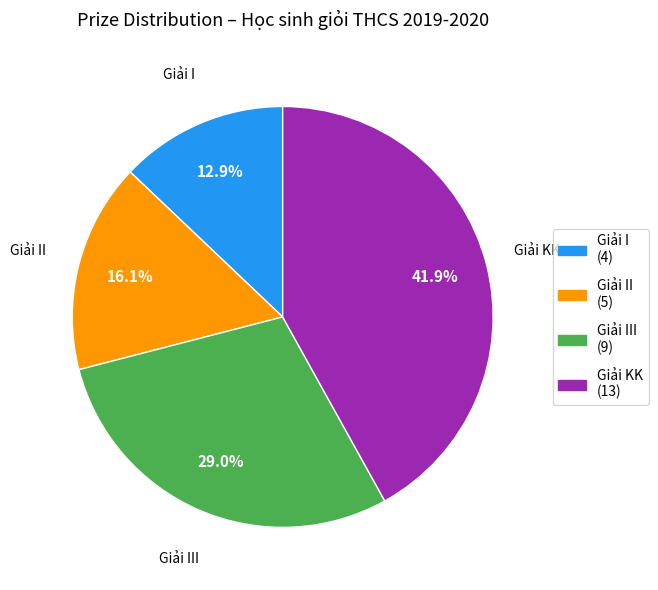

Do Giải I and Giải II together represent more than half of the pie?

No